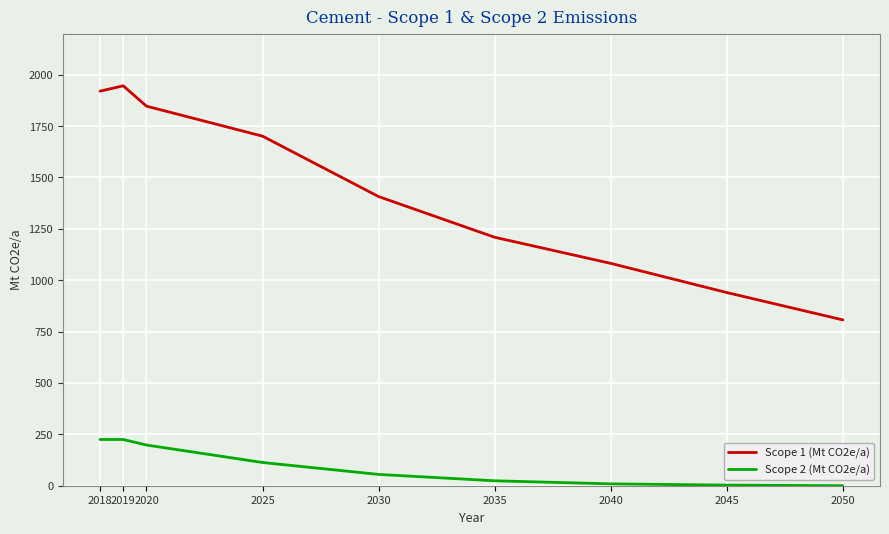

Which series changed the most between 2035 and 2040?

Scope 1 (Mt CO2e/a)